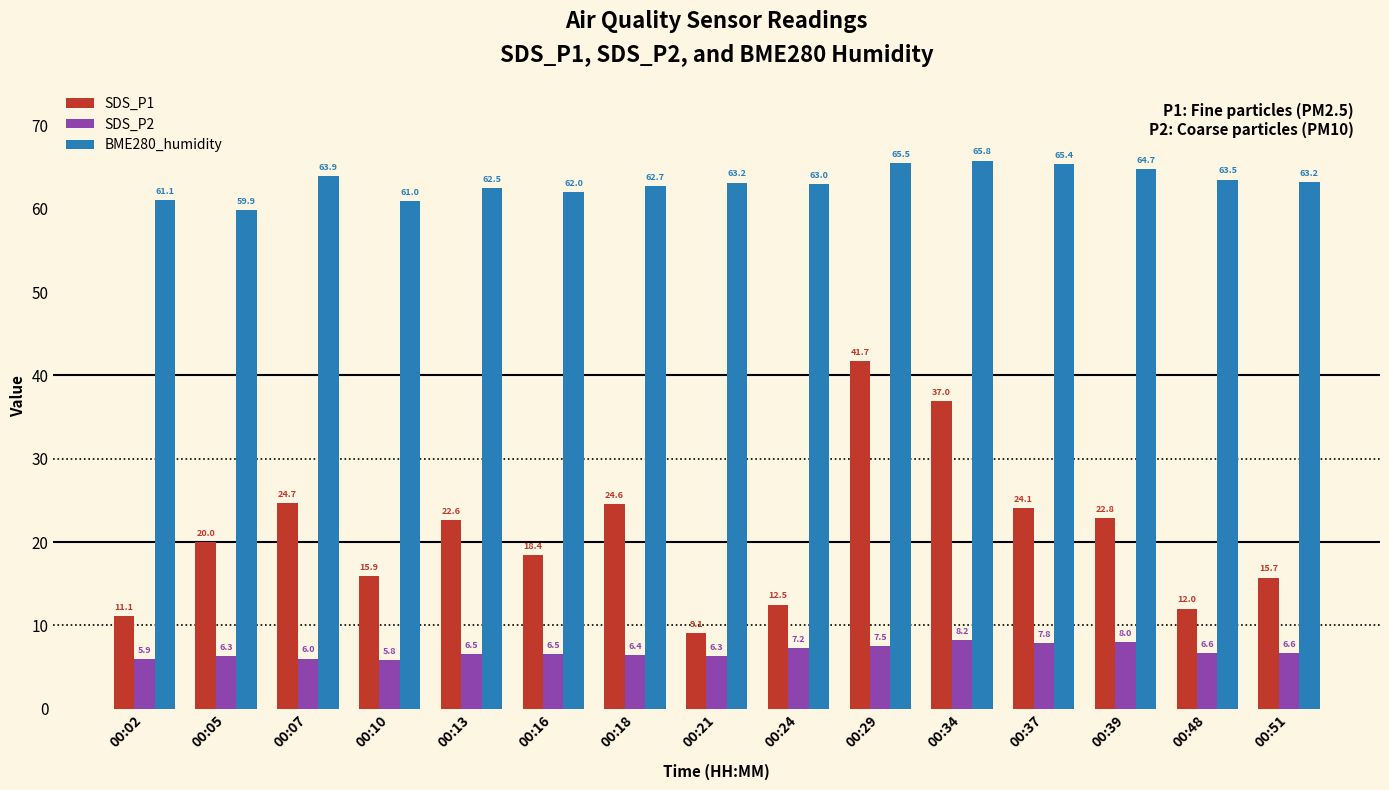

What is the difference between the maximum and minimum values in the SDS_P2 series?

2.5